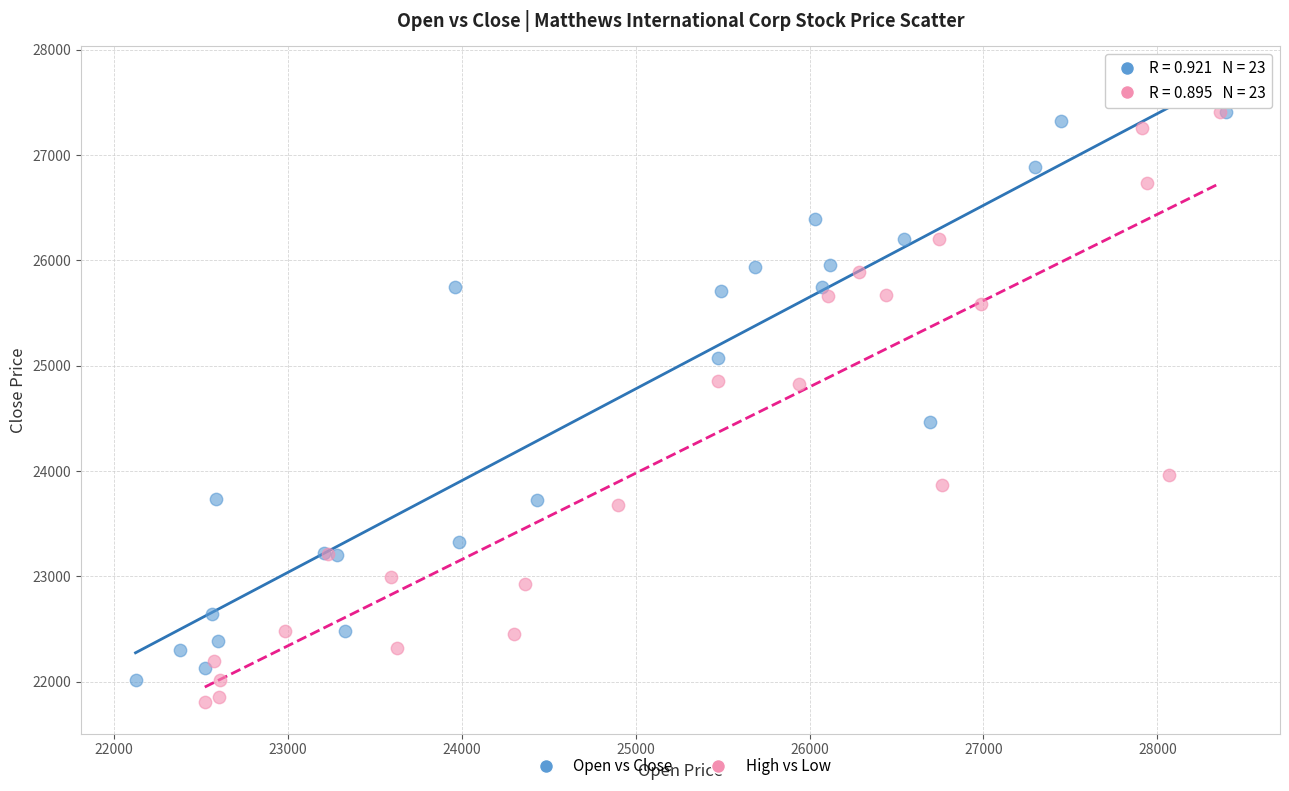

Which series contains the lowest Y value?

High vs Low